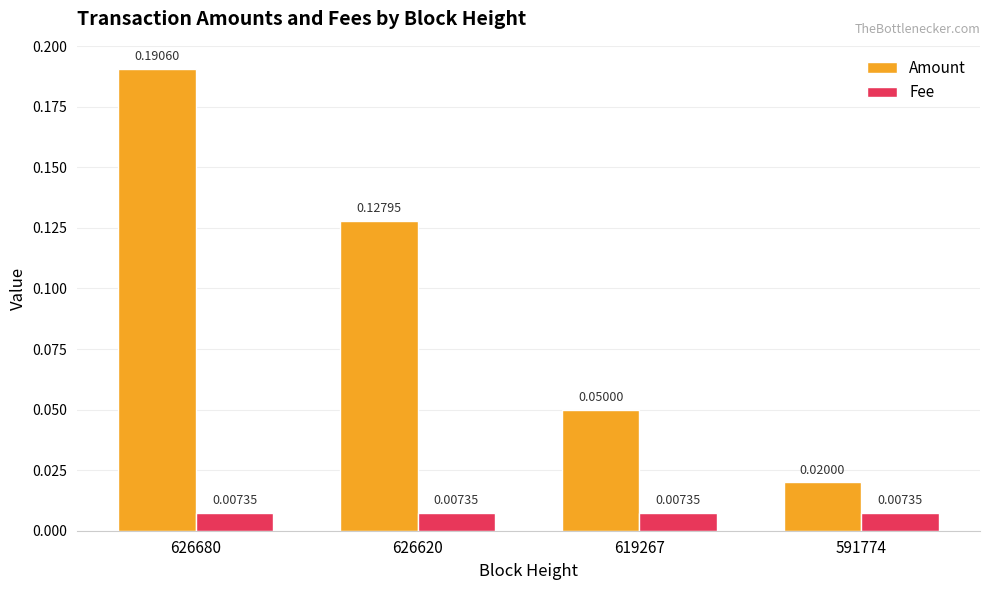

Are the bars grouped side by side (vs. stacked)?

Yes